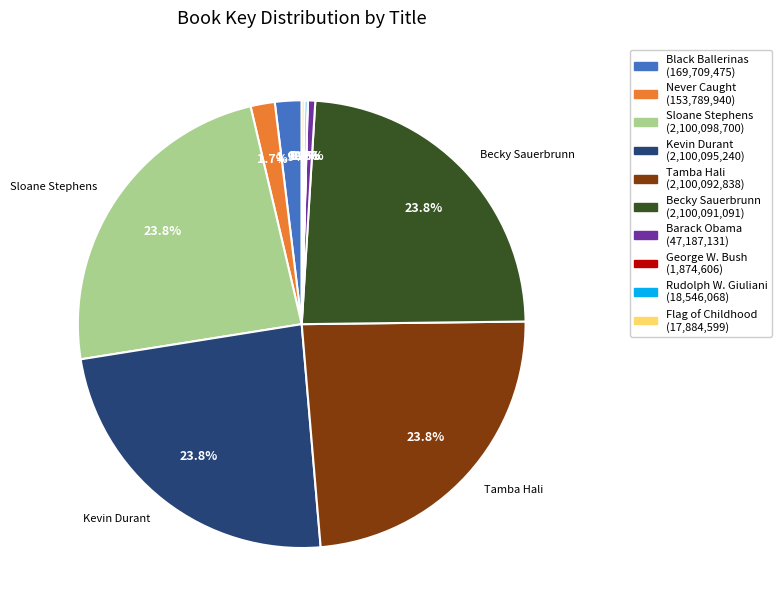

True or false: Tamba Hali accounts for 17% of the total.

False